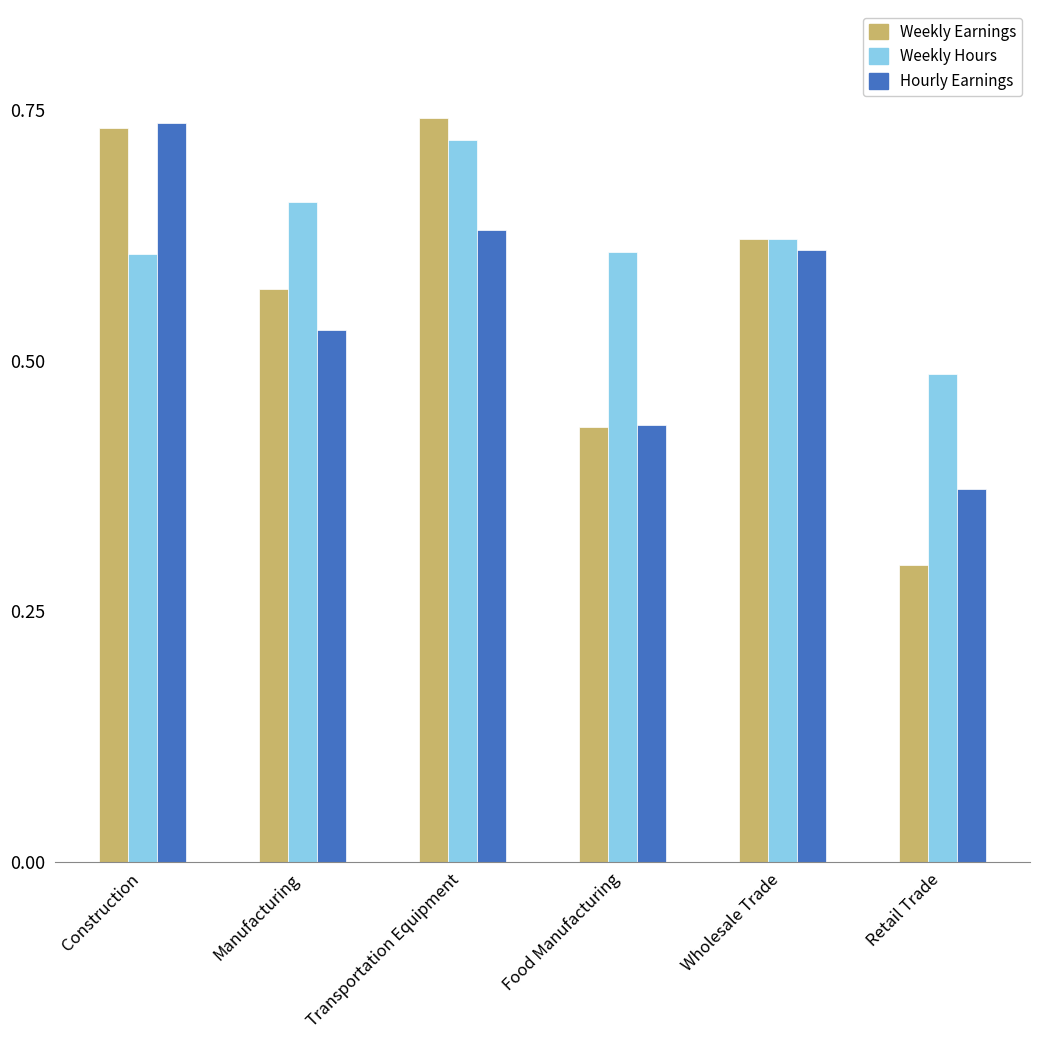

Which category has the lowest value across all series?

Retail Trade